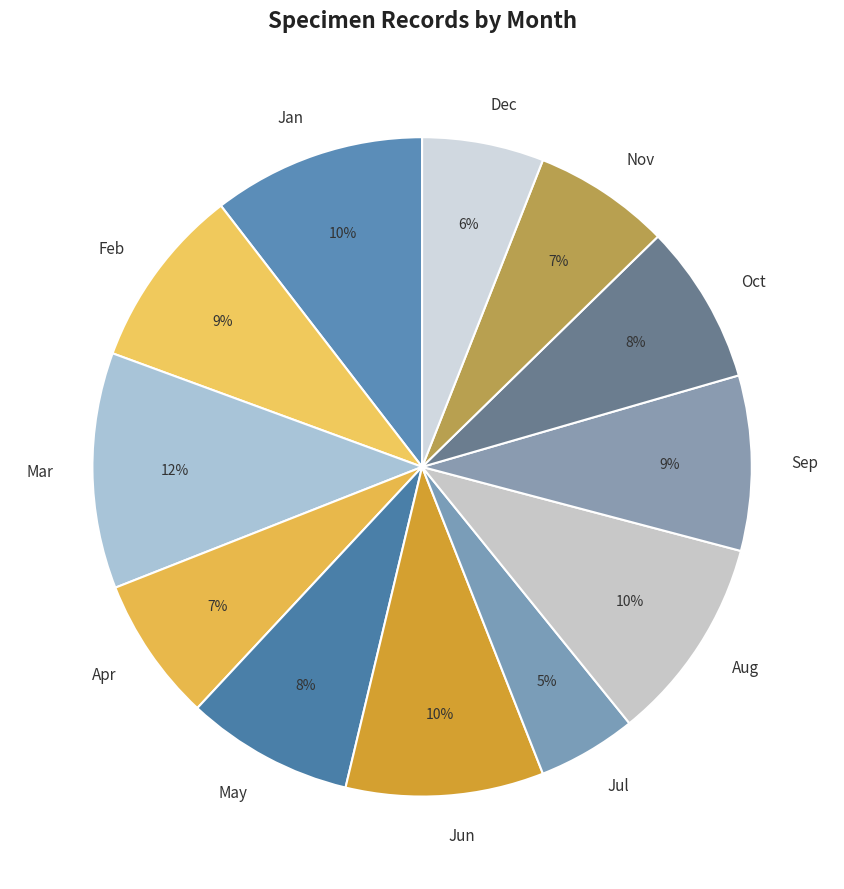

True or false: Jun accounts for 1% of the total.

False